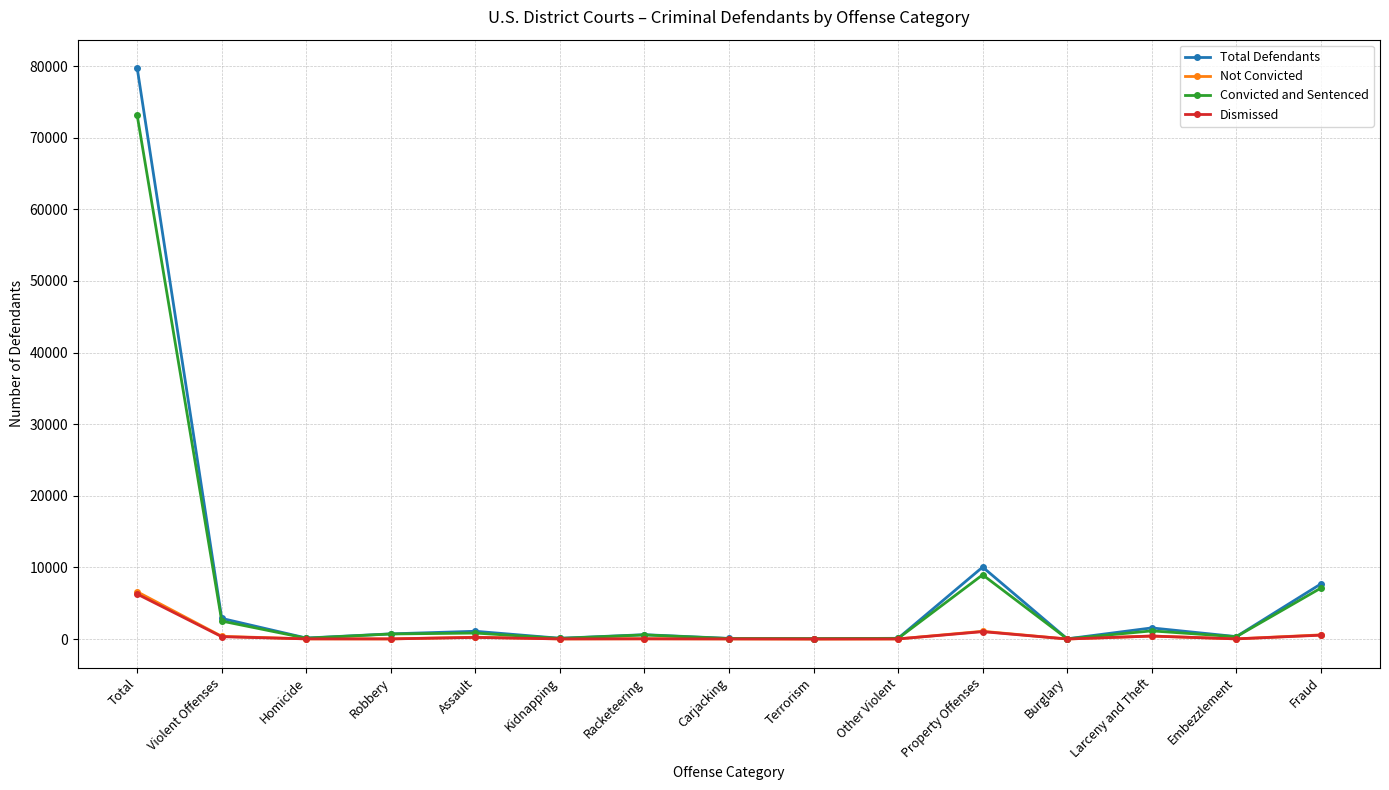

True or false: Dismissed has a value of 10427 at Total.

False